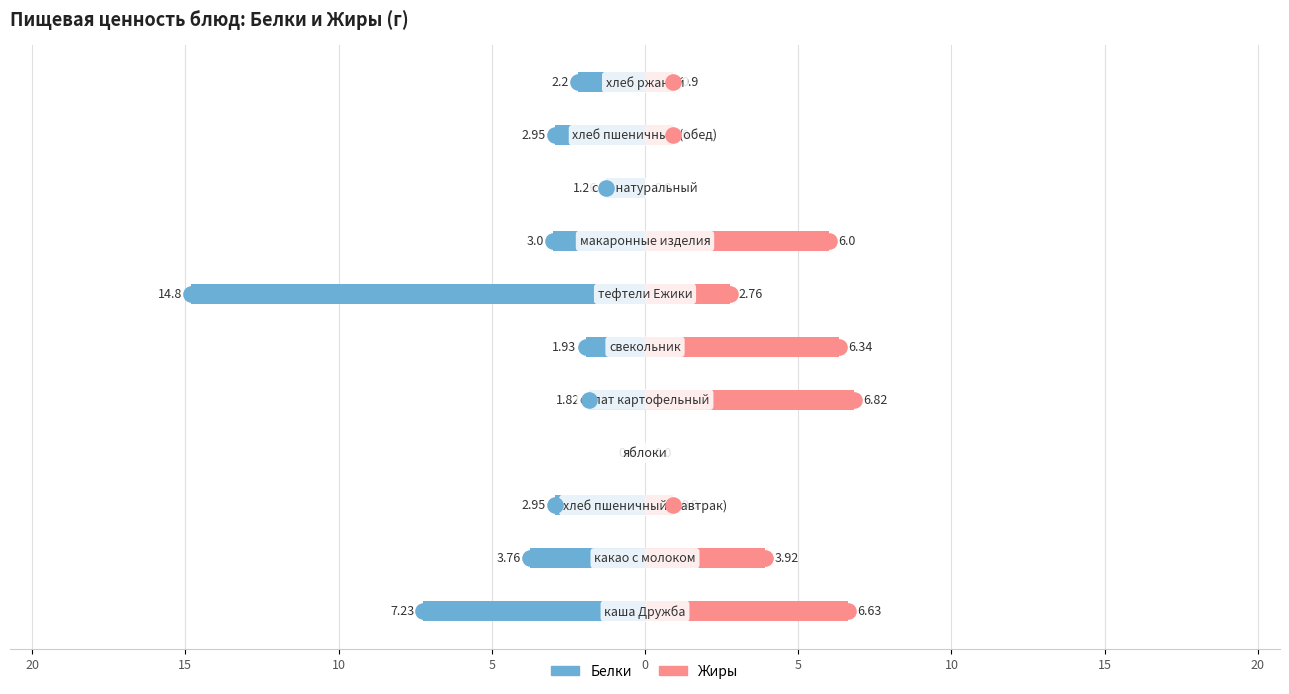

Which series reaches the minimum Y coordinate?

Белки